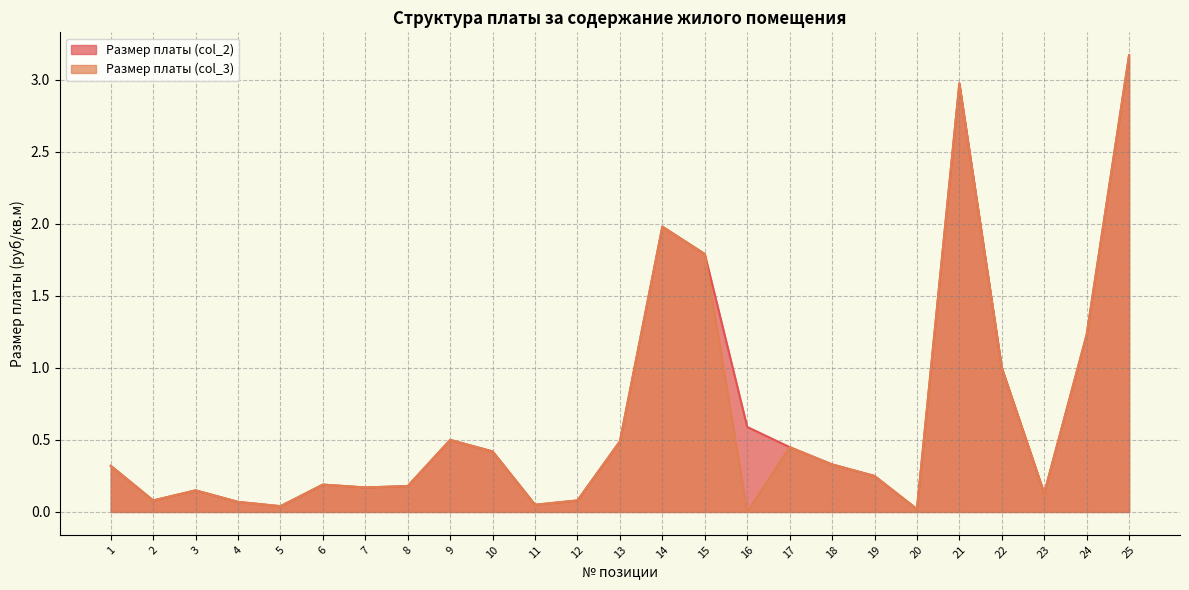

The value of Размер платы (col_3) at 23 is 0.2. True or false?

False